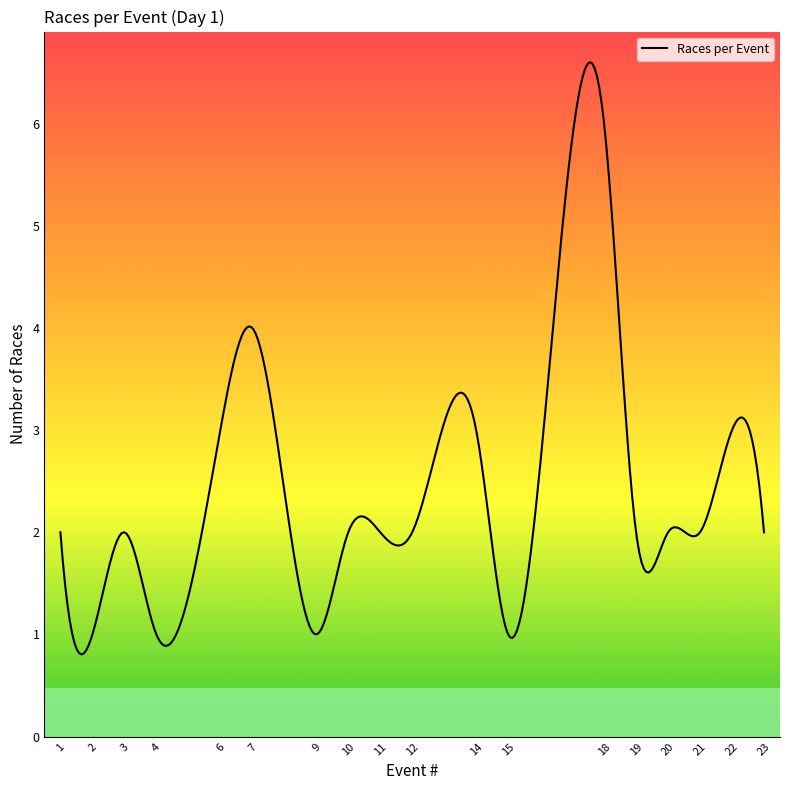

What is the difference between the maximum and minimum values?

5.8